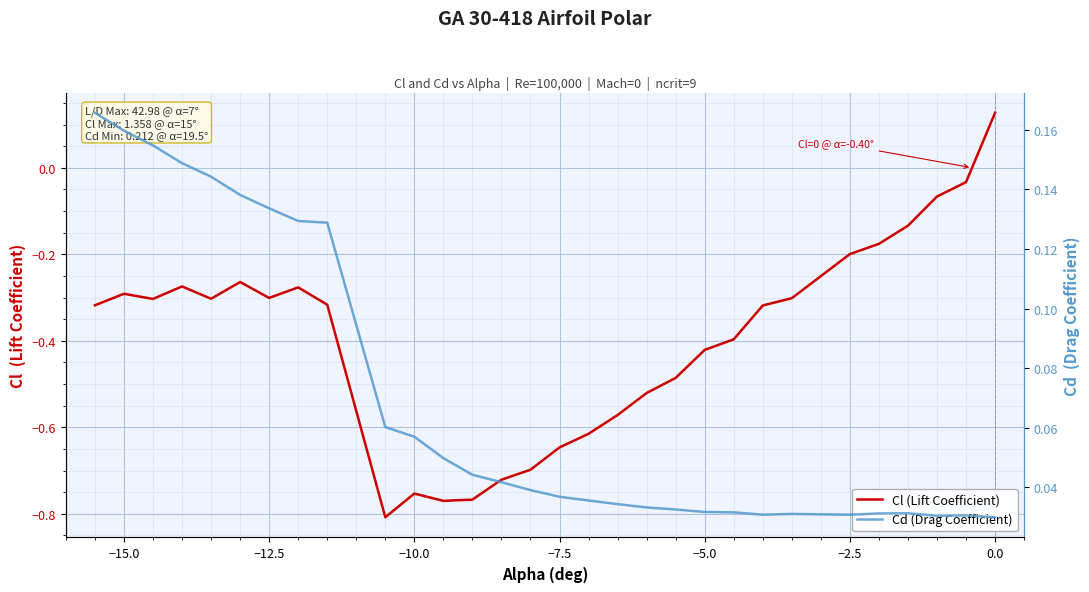

Which series has the widest spread of values?

Cl (Lift Coefficient)